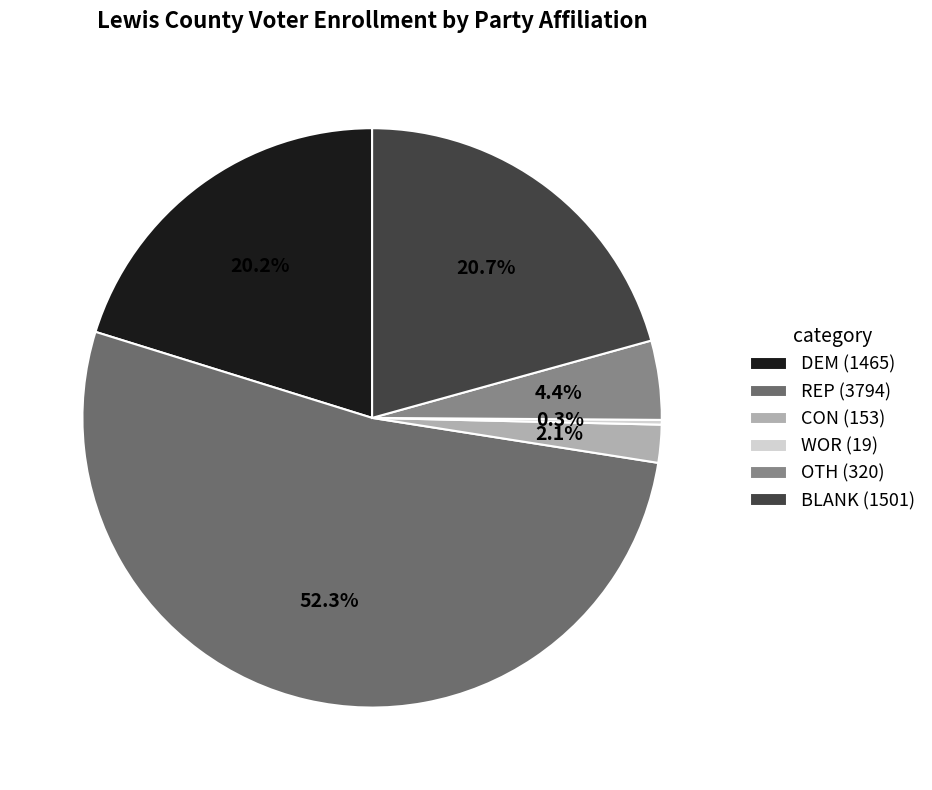

What percentage do DEM and BLANK together represent?

40.9%